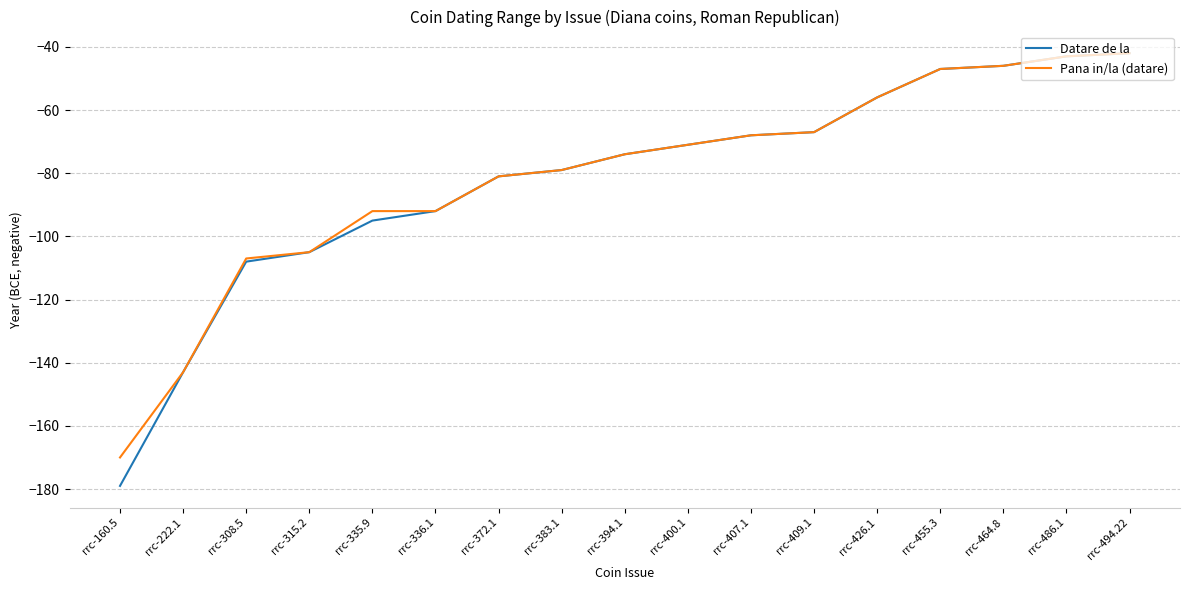

What is the average value of the Pana in/la (datare) series?

-81